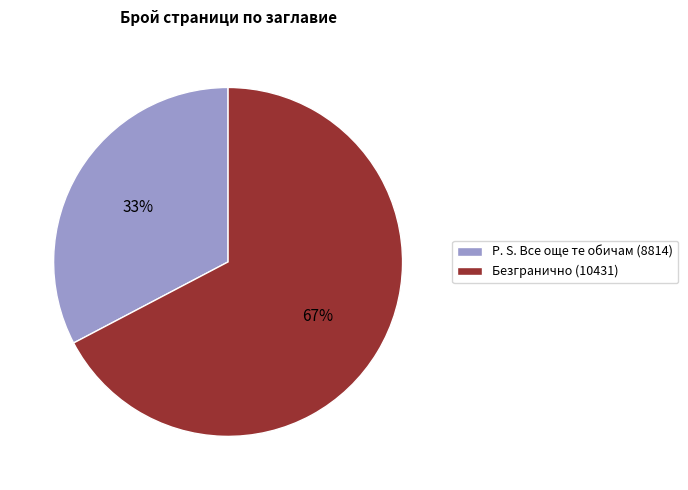

Do P. S. Все още те обичам (8814) and Безгранично (10431) together represent more than half of the pie?

Yes